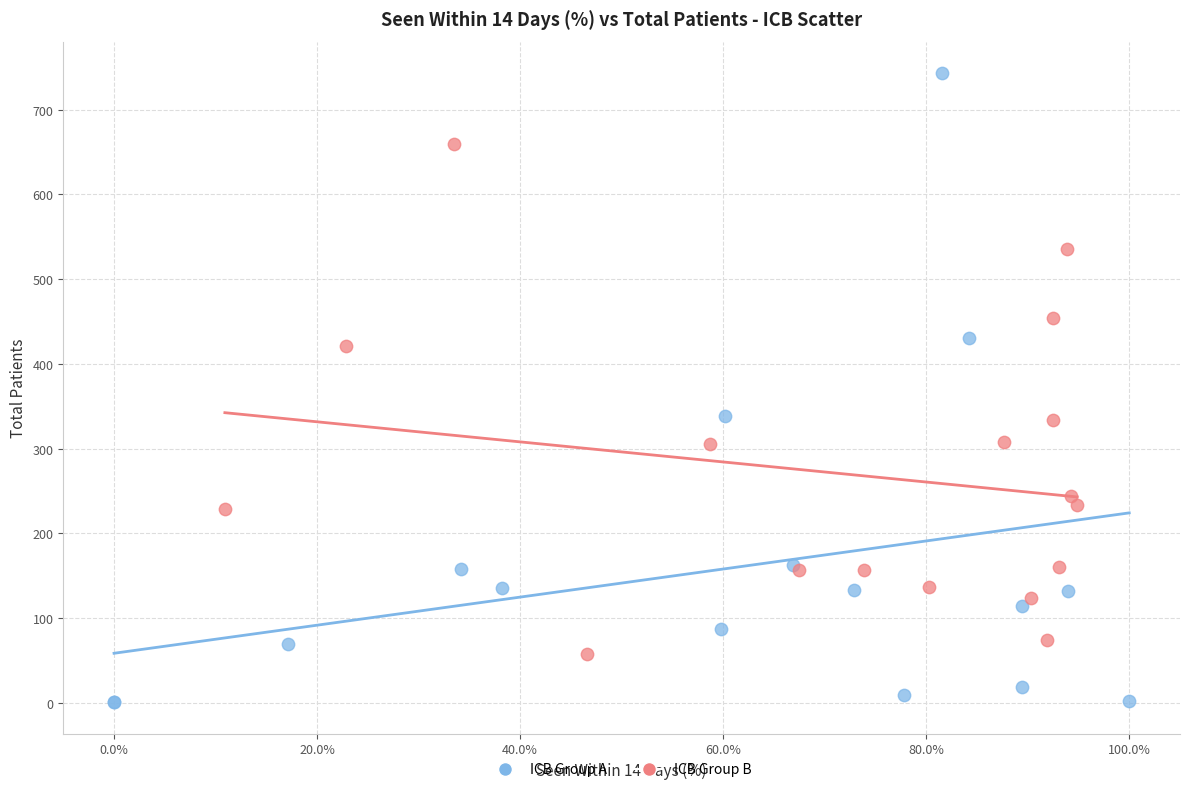

Which series has the largest Y range (max minus min)?

ICB Group A